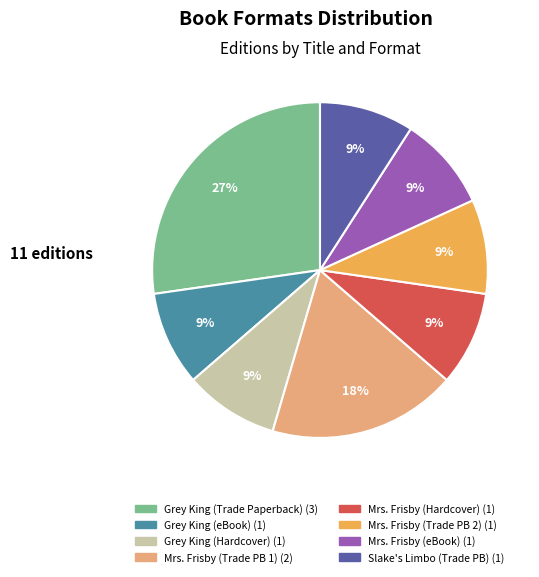

To the nearest percent, what is the average slice percentage?

12%